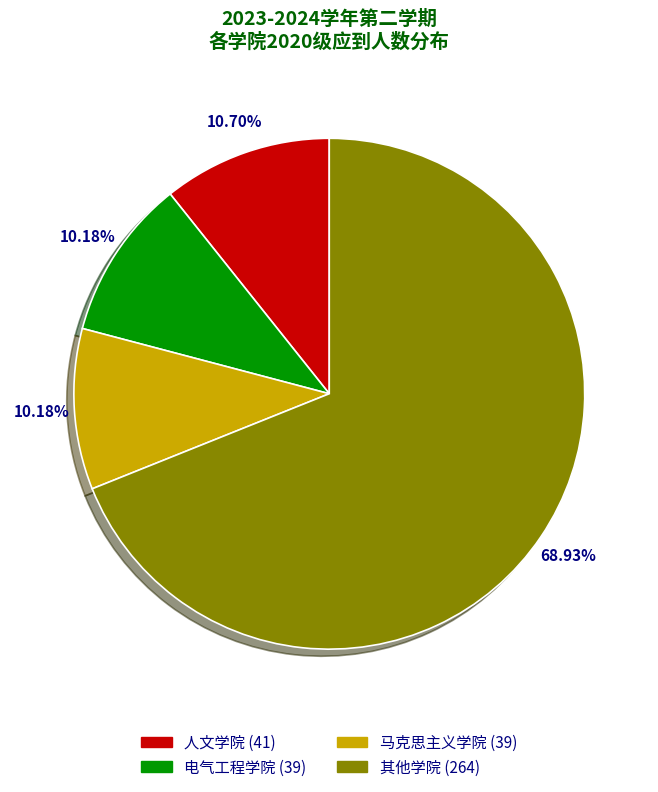

Is there any slice that represents more than half of the pie?

Yes